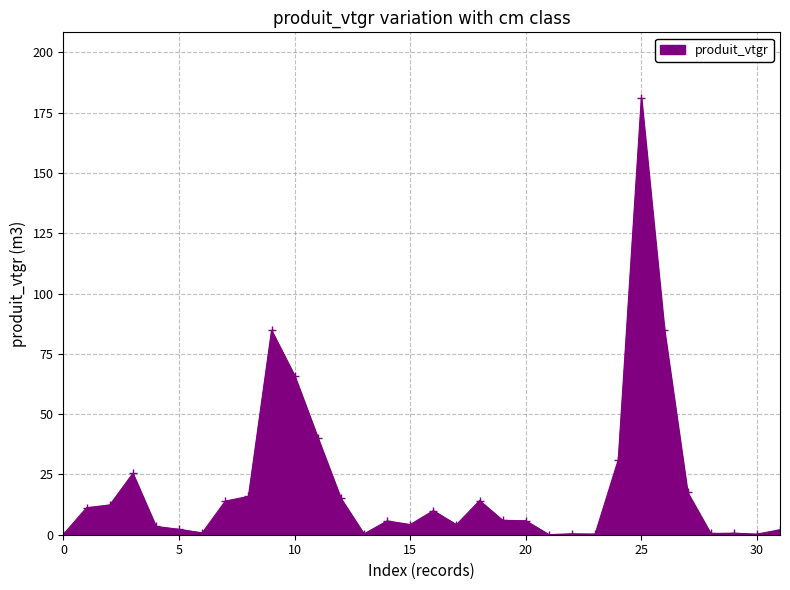

What is the maximum value shown in the chart?

181.1